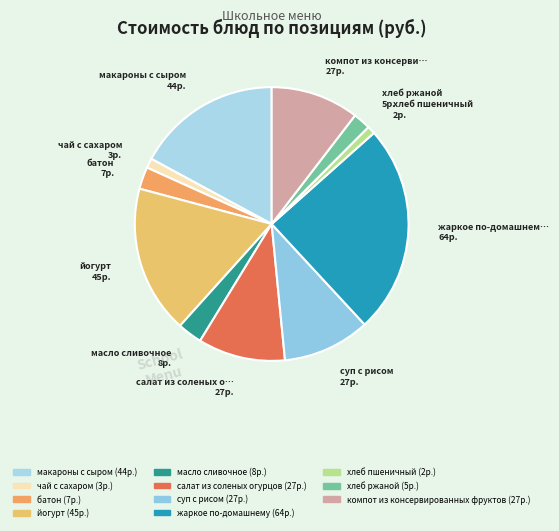

Do хлеб пшеничный and хлеб ржаной together represent more than half of the pie?

No